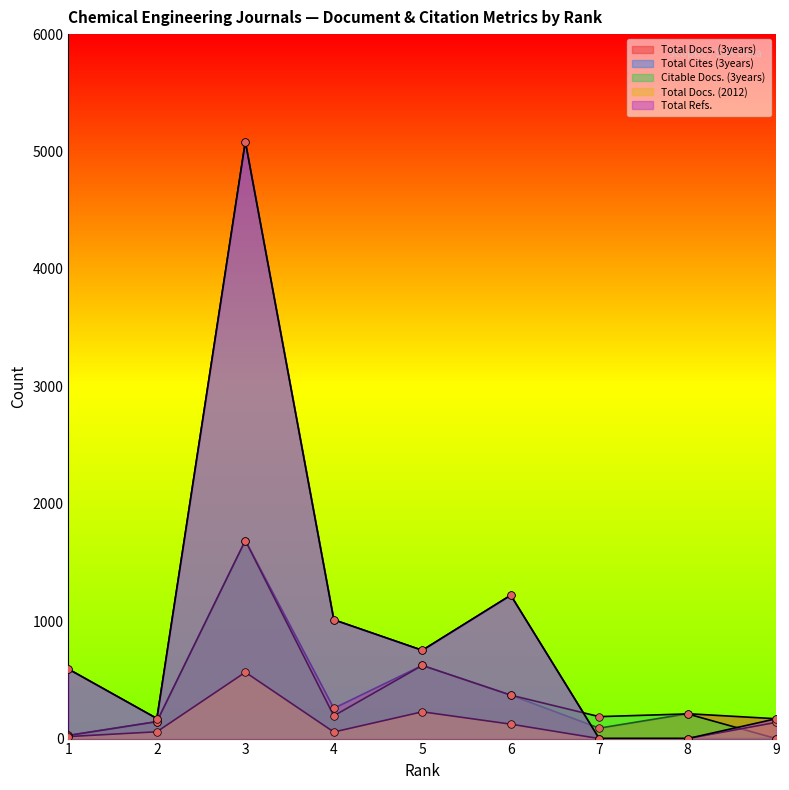

Is the value of Citable Docs. (3years) at 7 greater than the value of Total Refs. at 5?

No